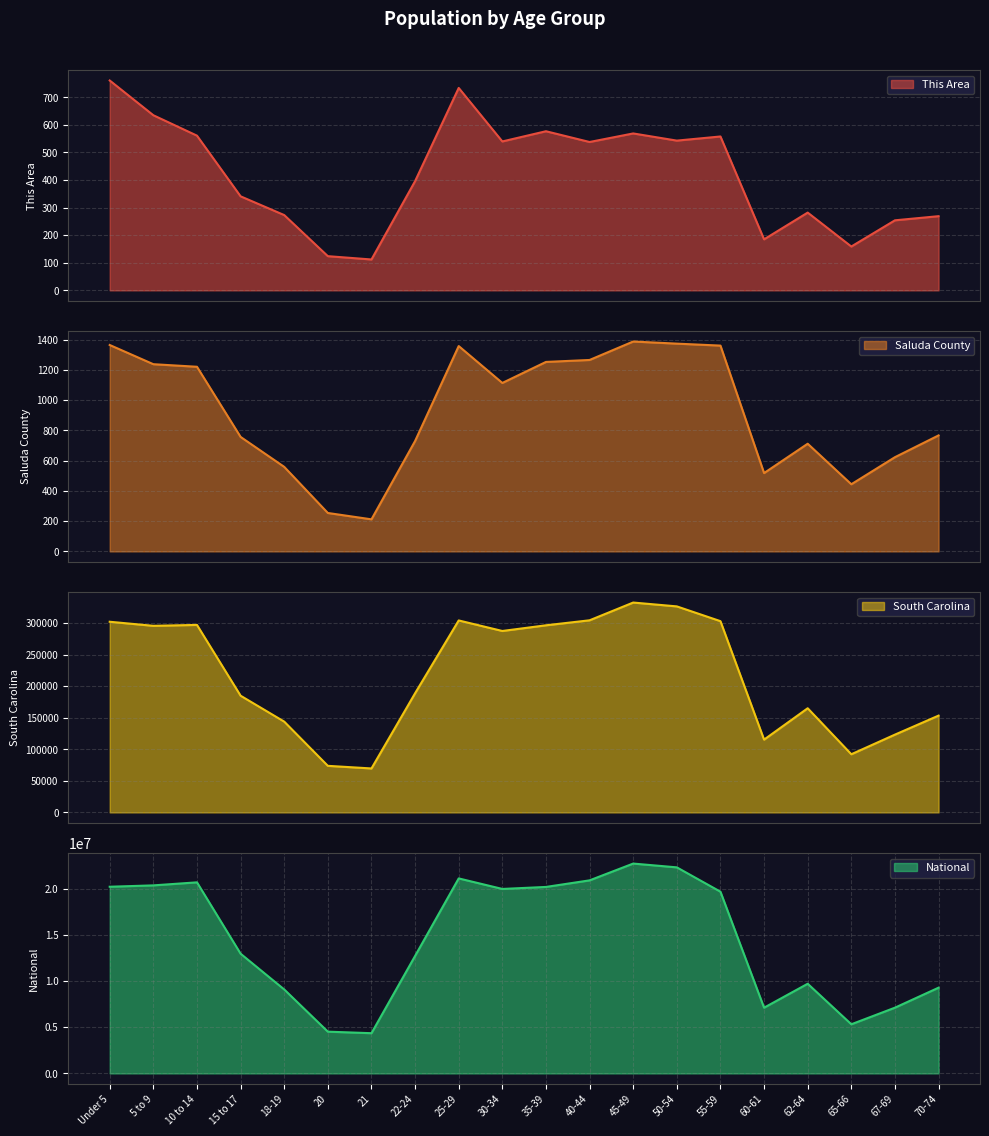

Rank the series by their maximum value, from lowest to highest.

This Area, Saluda County, South Carolina, National